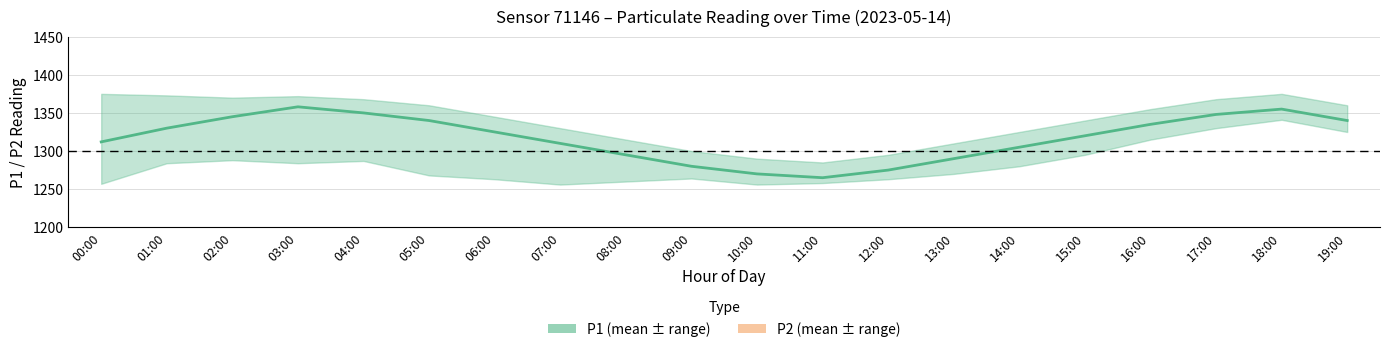

What is the label of the 6th point from the left?

05:00